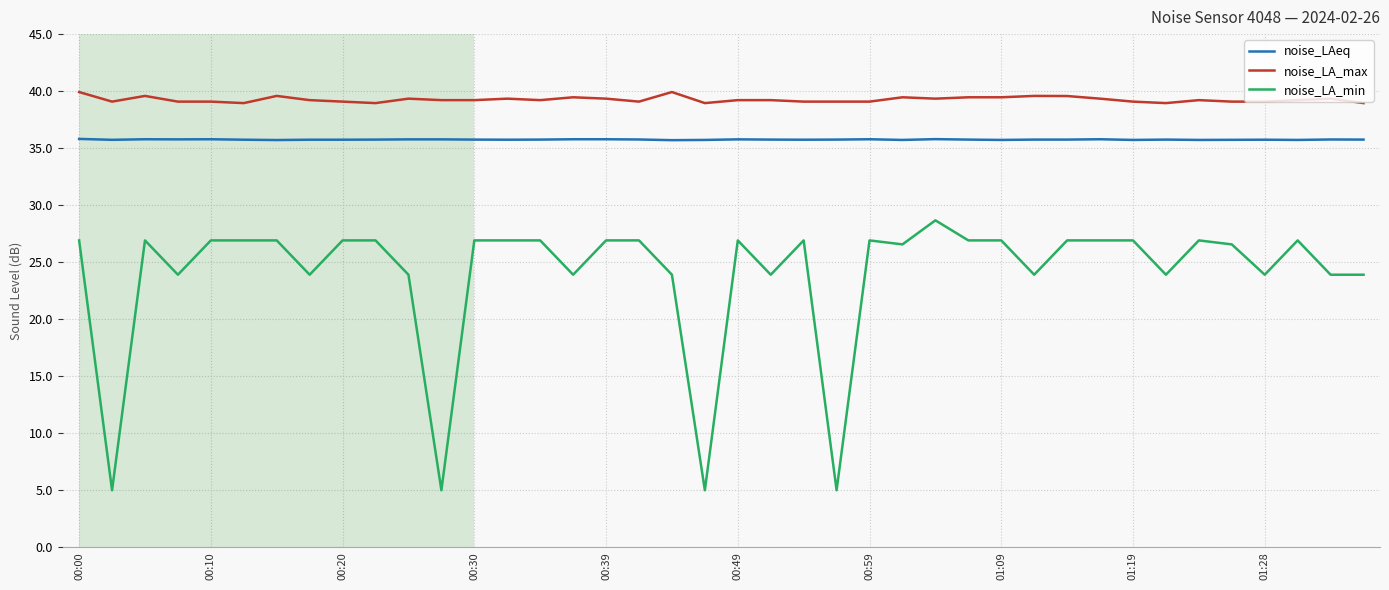

List the series in order of their peak value, highest first.

noise_LA_max, noise_LAeq, noise_LA_min